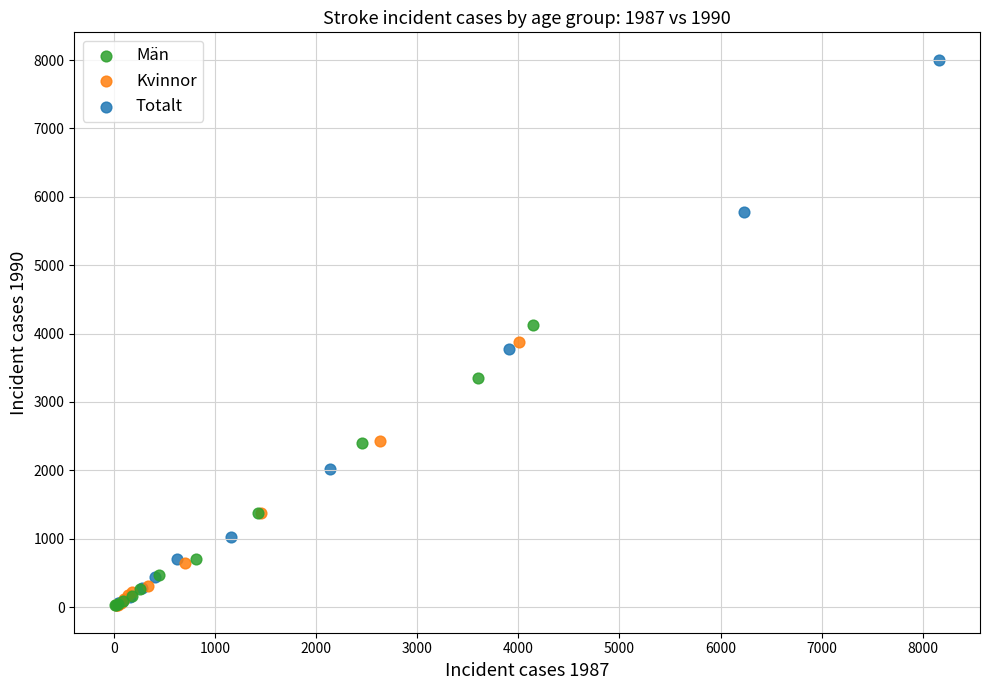

Which series has the widest spread of Y values?

Totalt